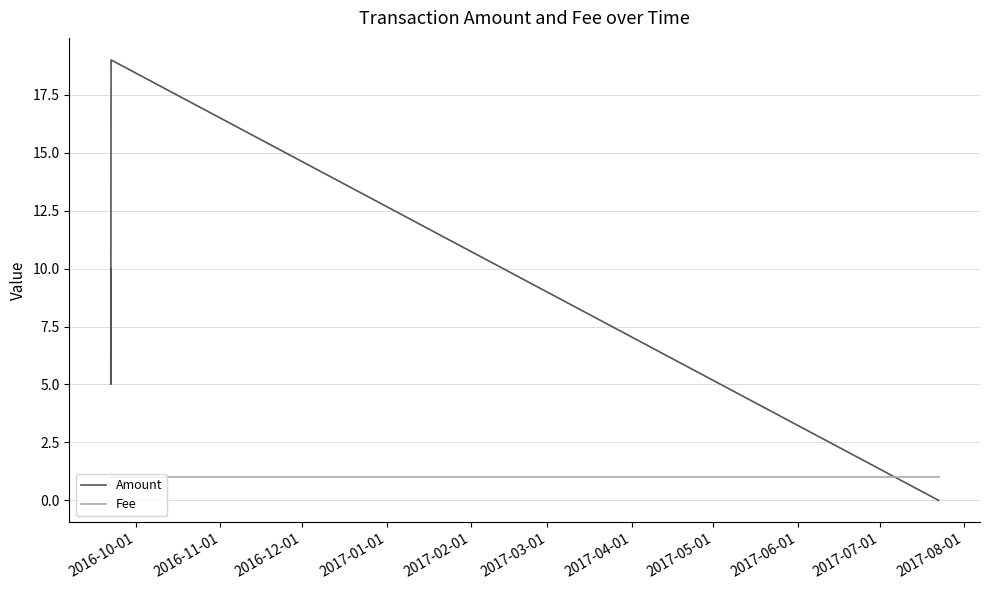

Which series has the widest spread of values?

Amount